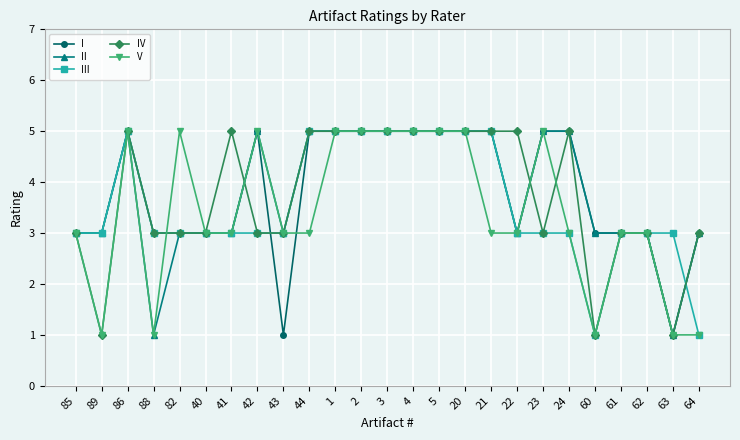

How many categories are shown in the chart?

25